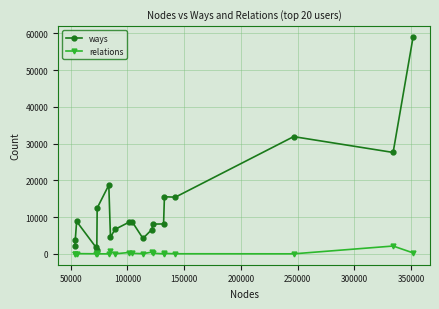

How many data points does each series have?

20